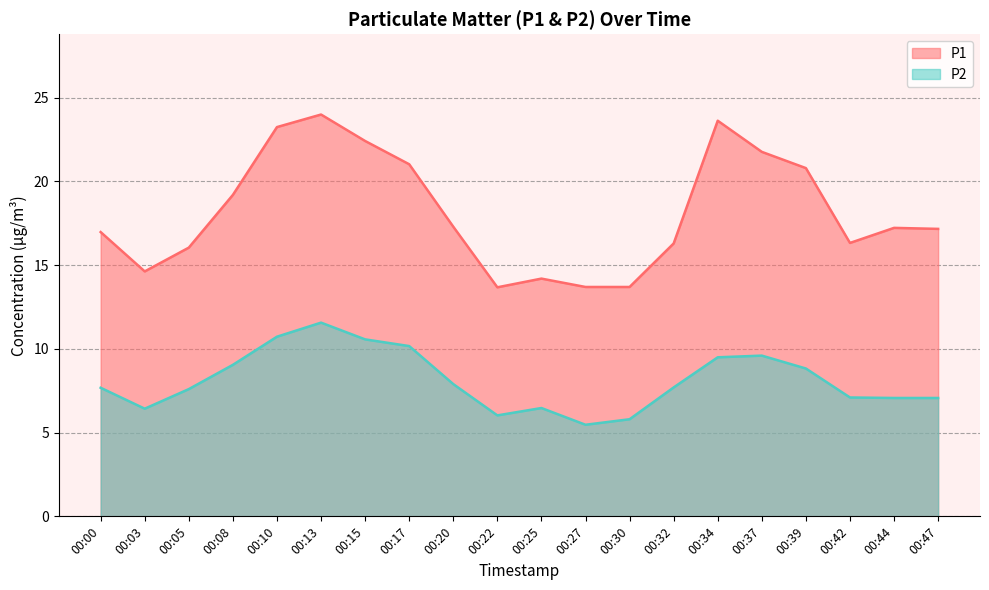

Rank the series at 00:05 from highest to lowest value.

P1, P2